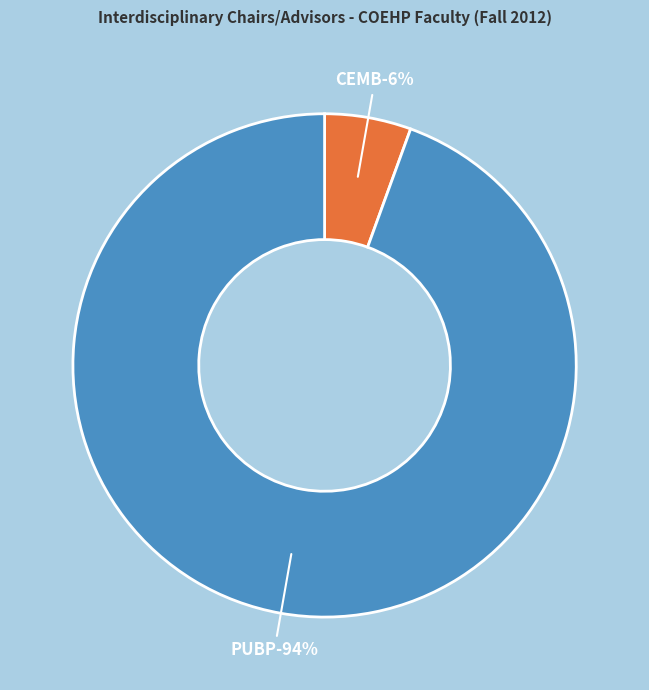

Which category has the smallest portion of the pie?

CEMB